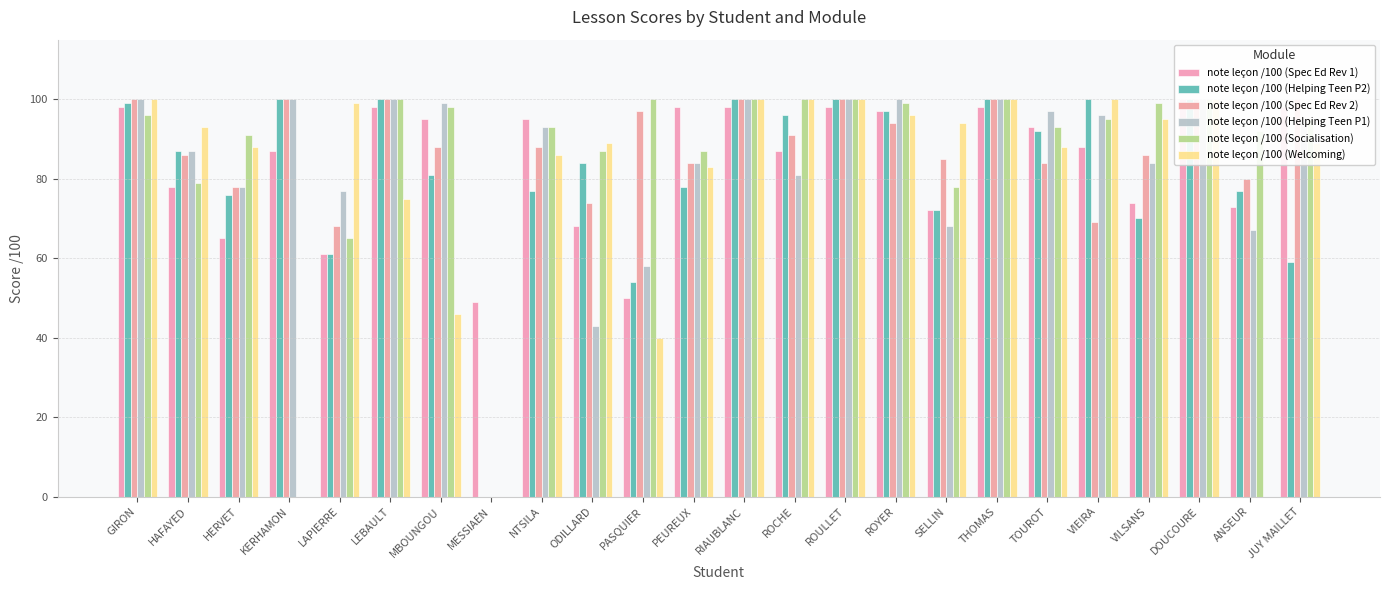

Reading left to right, what are all the values shown in this chart?

note leçon /100 (Spec Ed Rev 1): 98	78	65	87	61	98	95	49	95	68	50	98	98	87	98	97	72	98	93	88	74	100	73	98
note leçon /100 (Helping Teen P2): 99	87	76	100	61	100	81	0	77	84	54	78	100	96	100	97	72	100	92	100	70	100	77	59
note leçon /100 (Spec Ed Rev 2): 100	86	78	100	68	100	88	0	88	74	97	84	100	91	100	94	85	100	84	69	86	100	80	100
note leçon /100 (Helping Teen P1): 100	87	78	100	77	100	99	0	93	43	58	84	100	81	100	100	68	100	97	96	84	100	67	95
note leçon /100 (Socialisation): 96	79	91	0	65	100	98	0	93	87	100	87	100	100	100	99	78	100	93	95	99	100	92	95
note leçon /100 (Welcoming): 100	93	88	0	99	75	46	0	86	89	40	83	100	100	100	96	94	100	88	100	95	100	0	89